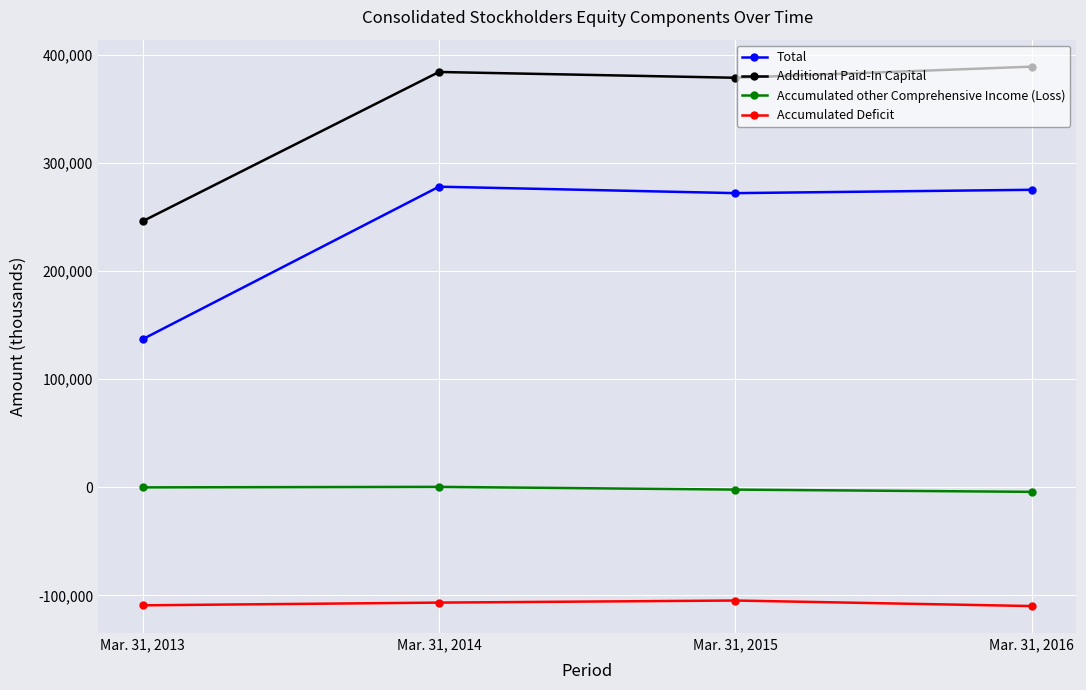

True or false: Accumulated other Comprehensive Income (Loss) has more than 2 interior local peaks.

False